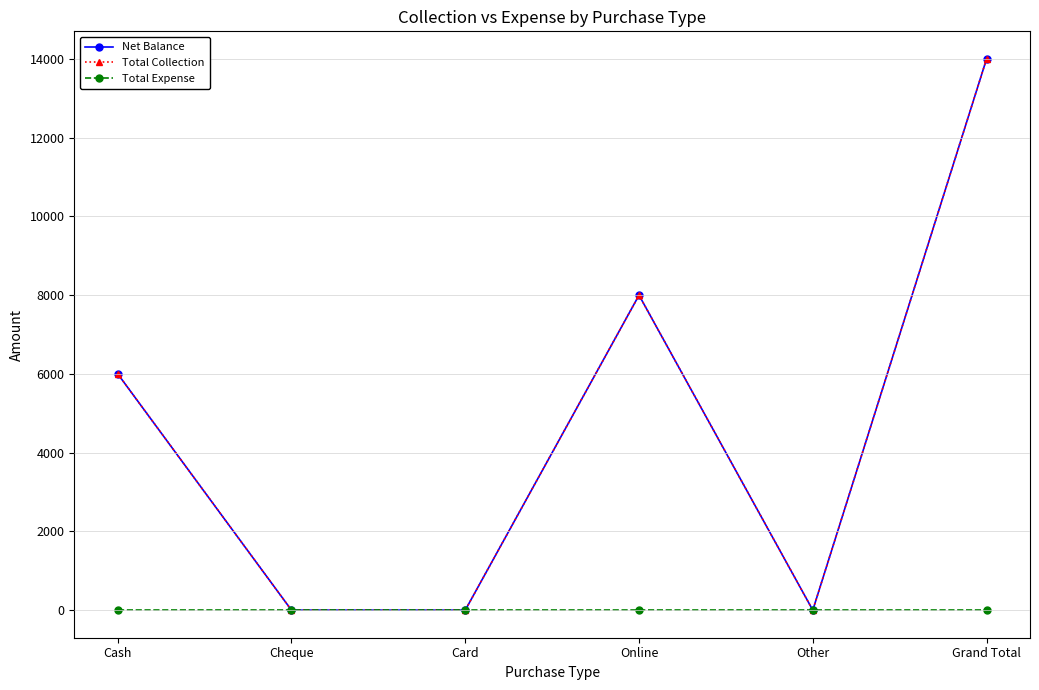

Is this an area chart (filled region under the line)?

No